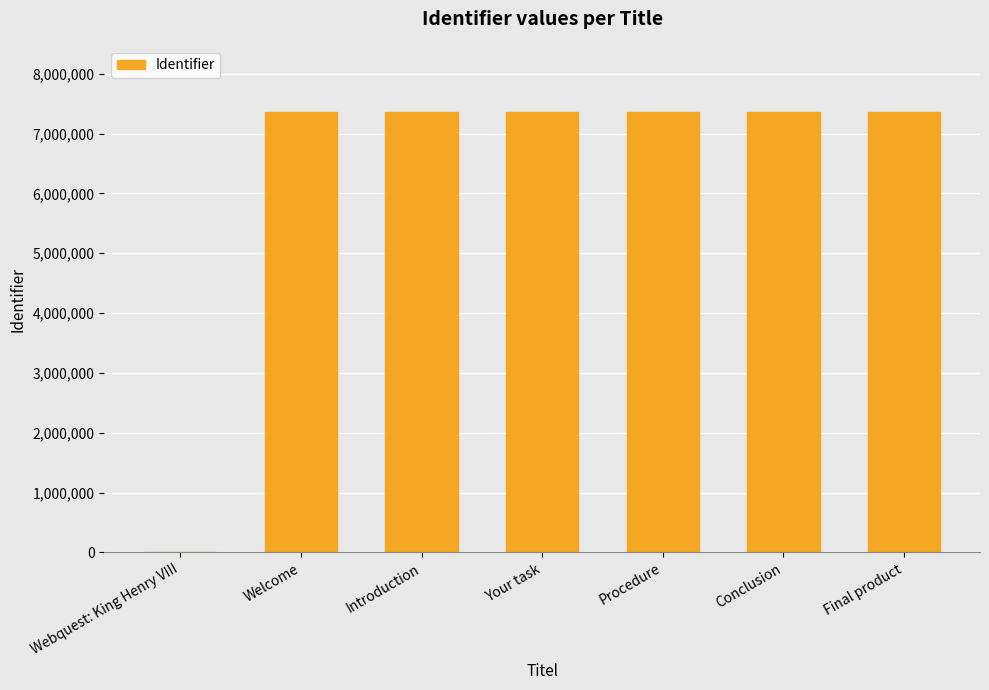

Which has a higher value, Webquest: King Henry VIII or Welcome?

Welcome